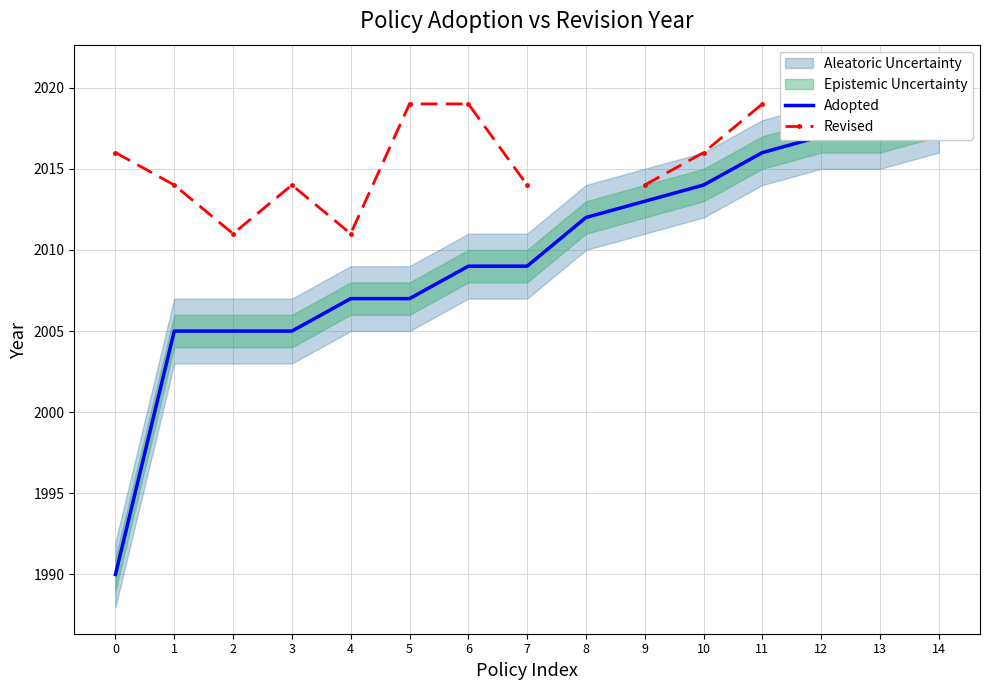

Rank the series by their maximum value, from lowest to highest.

Adopted, Revised